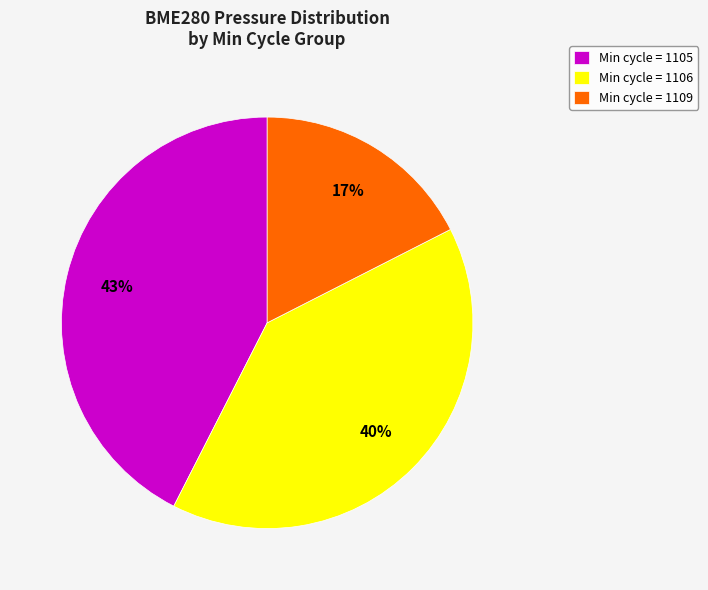

What is the largest slice in the pie chart?

Min cycle = 1105